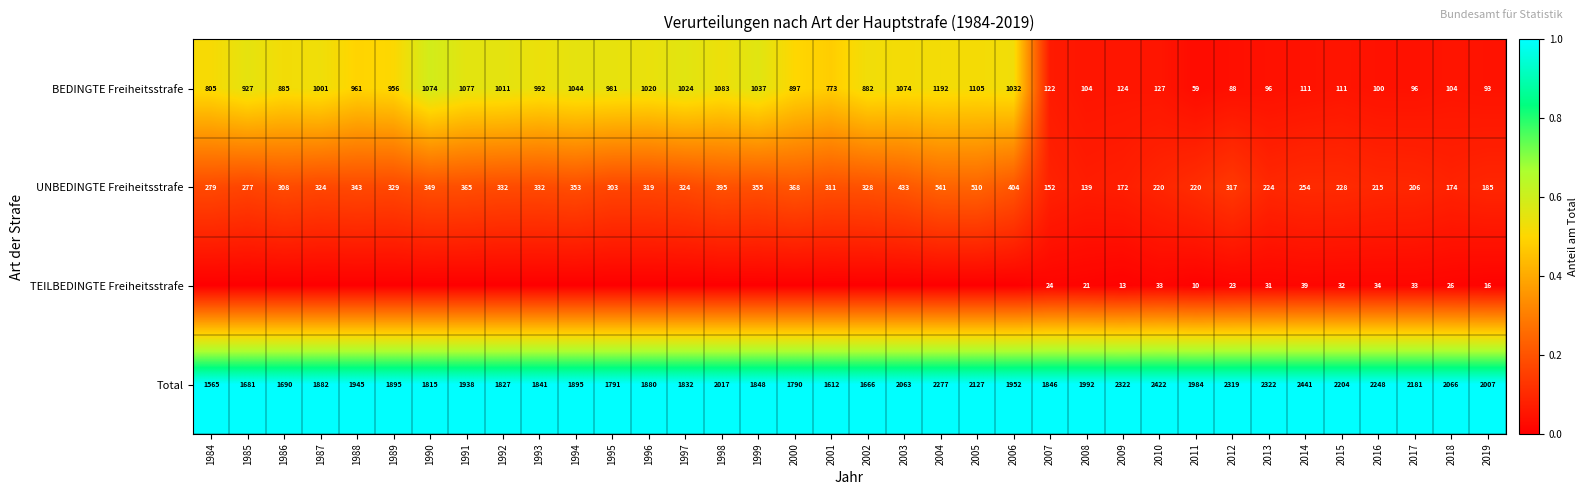

Read the BEDINGTE Freiheitsstrafe value at 2003, to the nearest 10.

1070